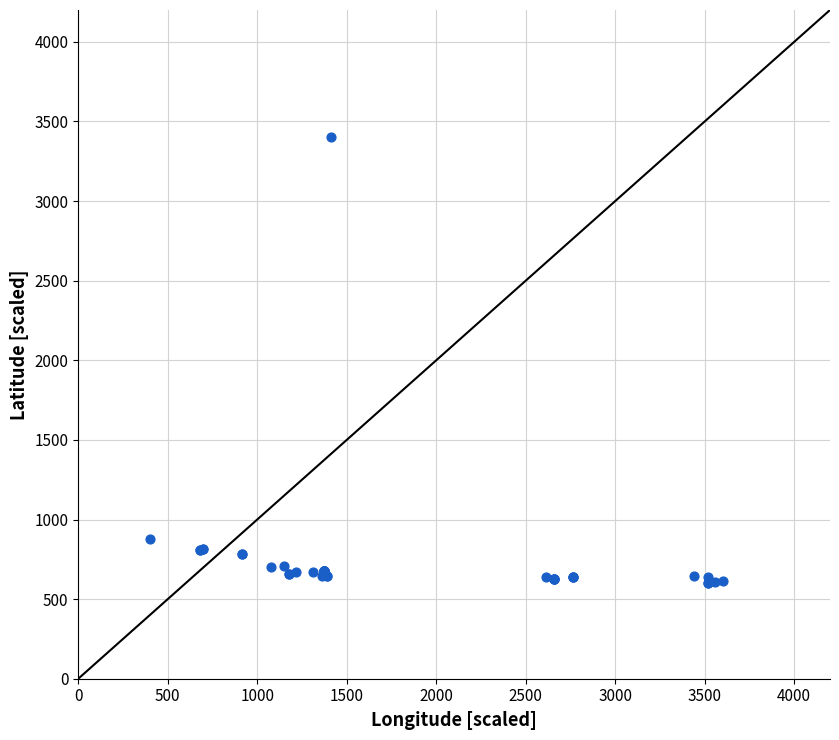

What Y value in the scatter plot is closest to 2000?

876.0